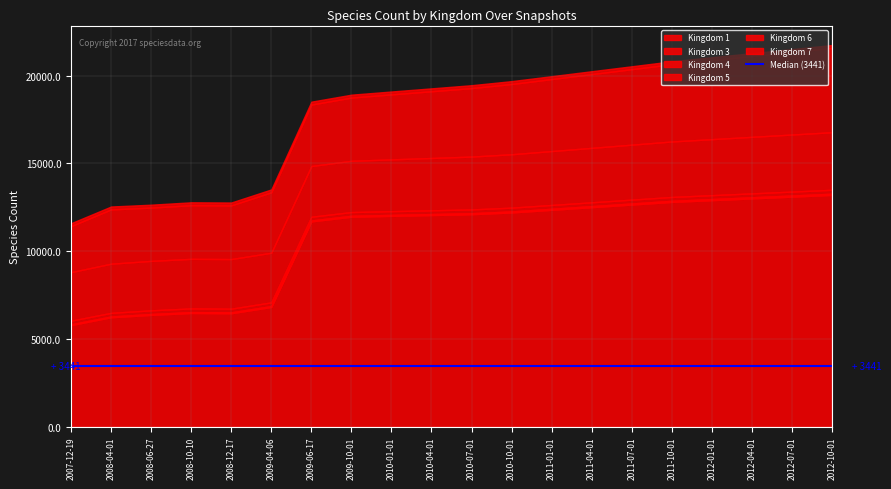

Rank the categories by 1 value from lowest to highest.

2007-12-19, 2008-04-01, 2008-06-27, 2008-12-17, 2008-10-10, 2009-04-06, 2009-06-17, 2009-10-01, 2010-01-01, 2010-04-01, 2010-07-01, 2010-10-01, 2011-01-01, 2011-04-01, 2011-07-01, 2011-10-01, 2012-01-01, 2012-04-01, 2012-07-01, 2012-10-01